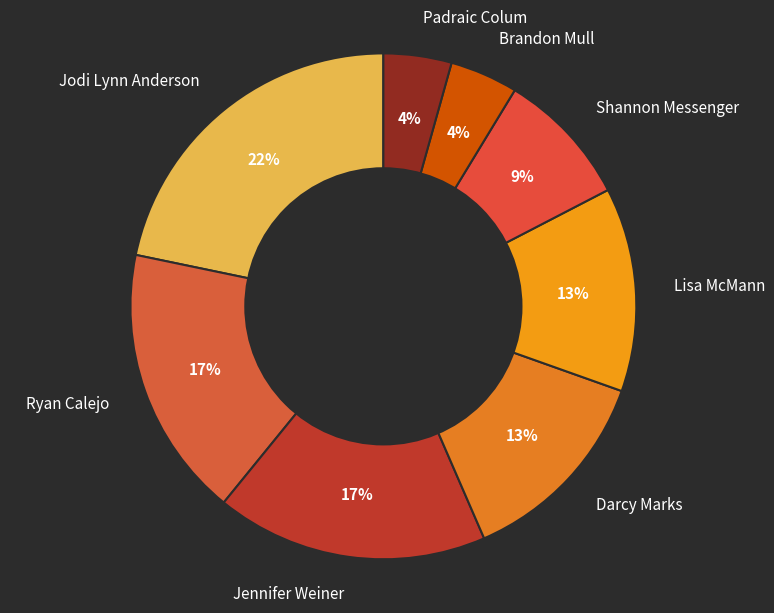

Is there any slice that represents more than half of the pie?

No